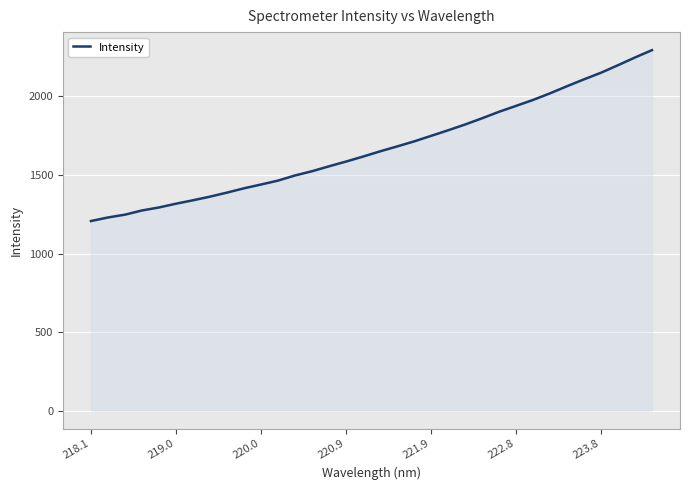

What is the difference between the maximum and minimum values?

1087.3